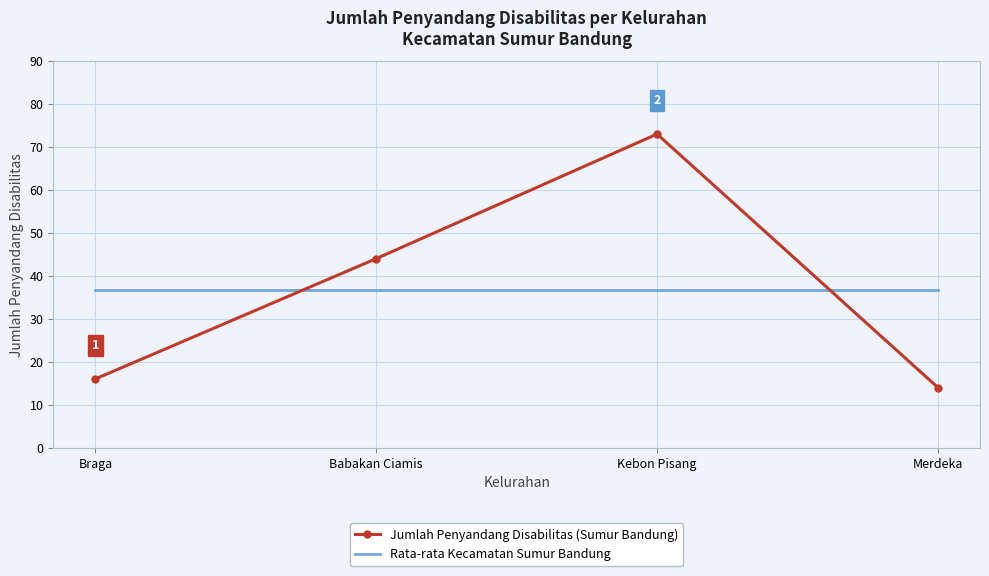

What position from the left is Merdeka?

4